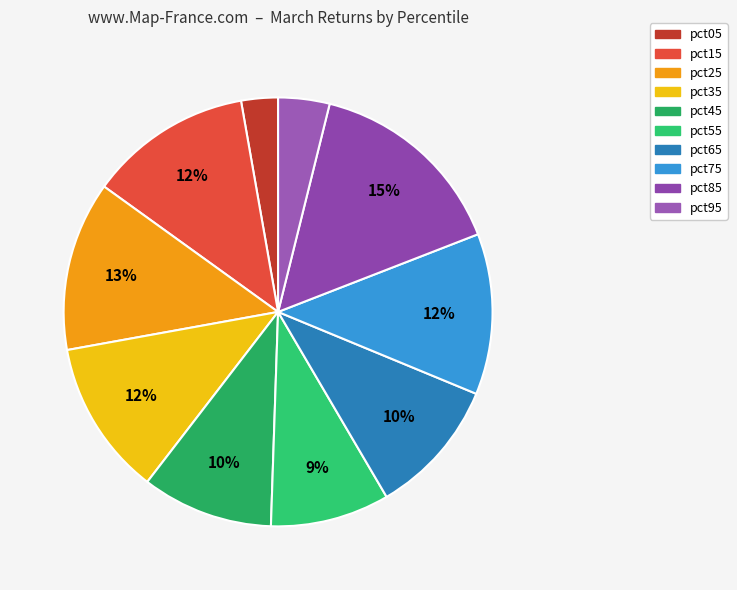

The pct15 slice represents 6% of the pie. True or false?

False